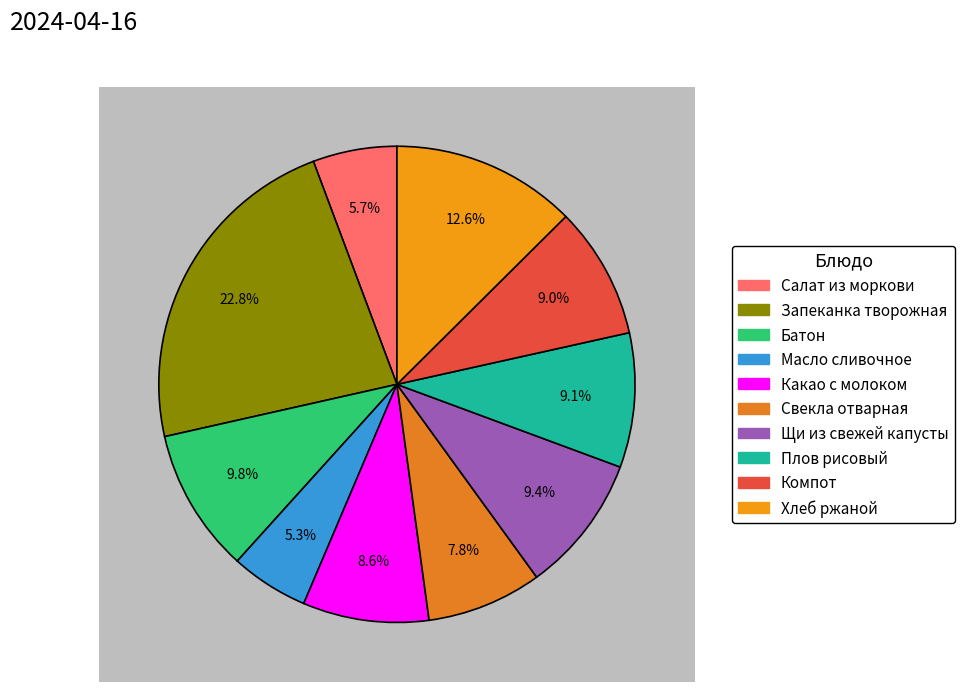

To the nearest percent, what percentage of the pie is Салат из моркови?

6%